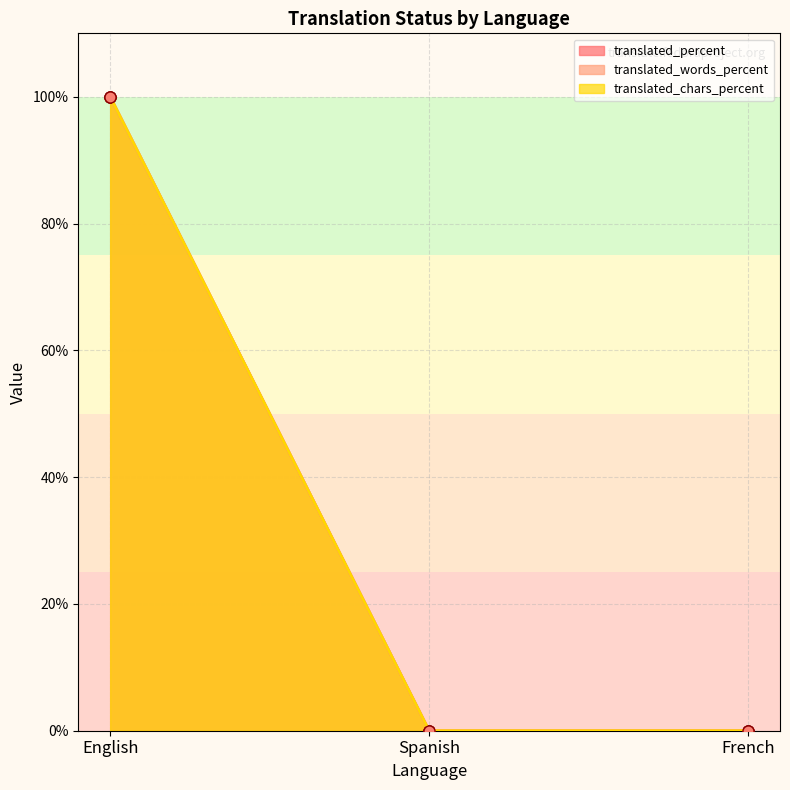

How many lines are shown in the chart?

3